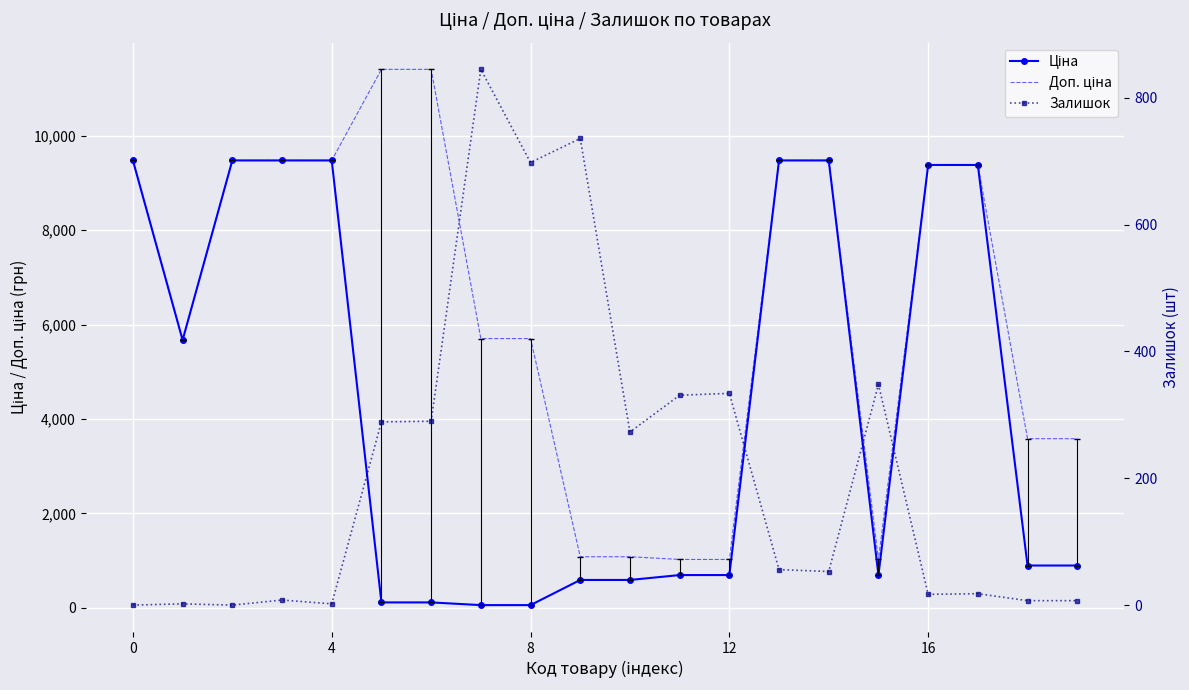

What is the label of the 13th point from the right?

7